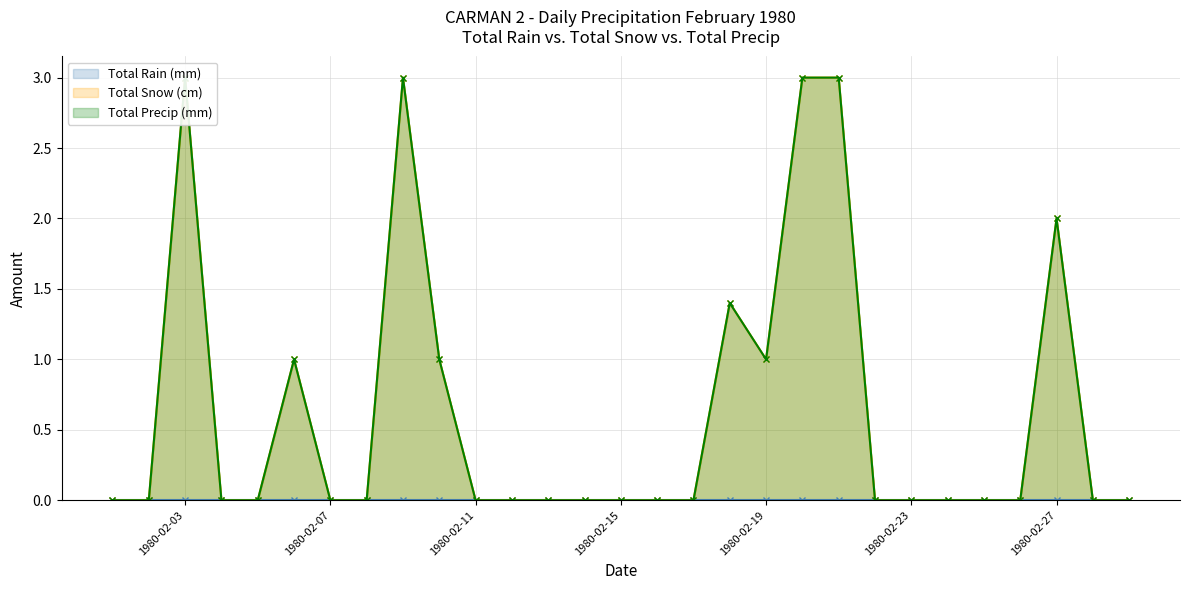

In Total Precip (mm), how many points are lower than both neighbors (excluding endpoints)?

1